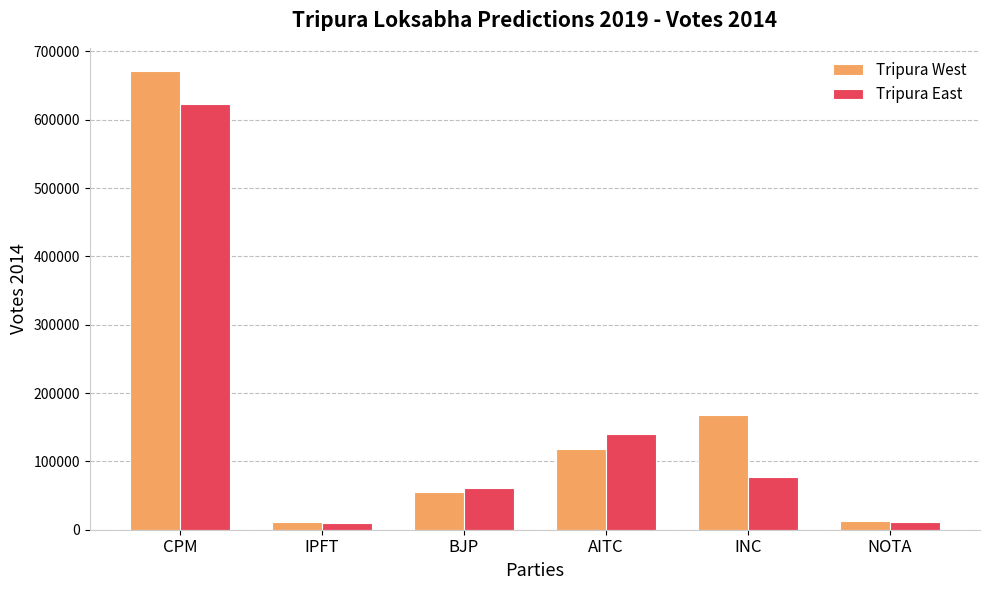

What is the approximate value of Tripura East at NOTA?

11084